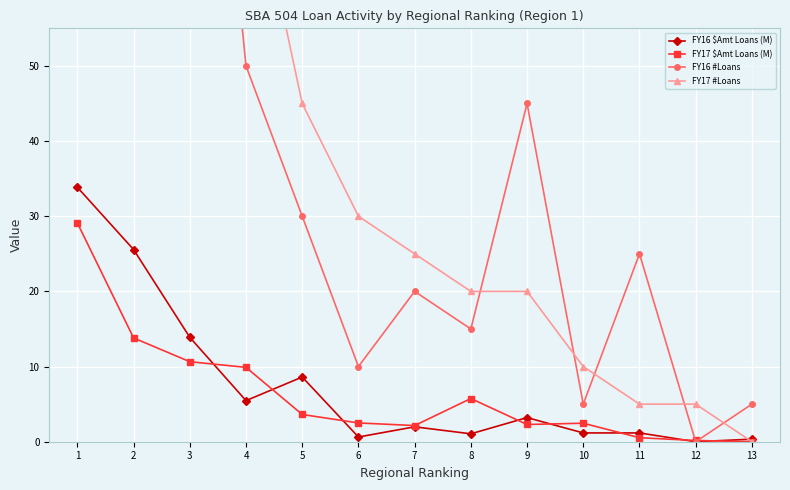

True or false: FY16 #Loans has more than 1 interior local peaks.

True